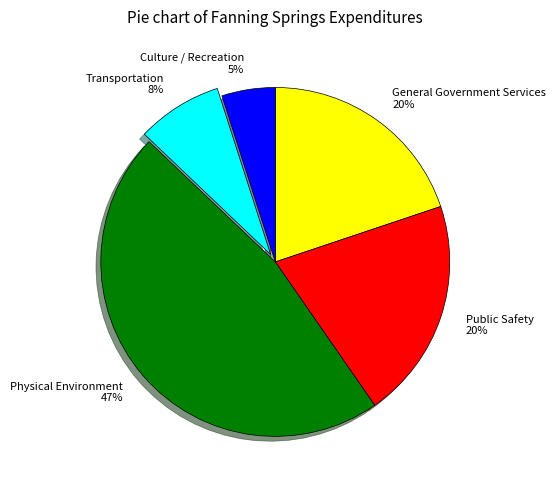

Is there a majority slice in this chart?

No